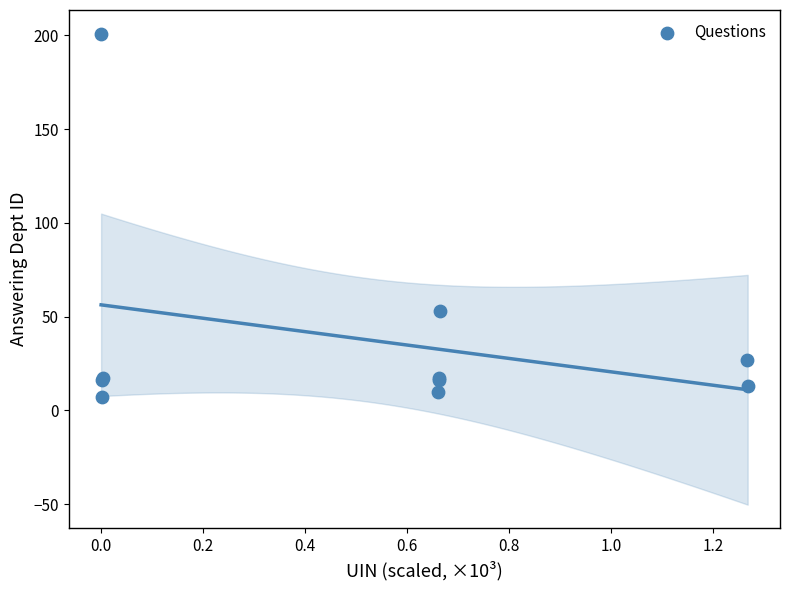

What Y value in the scatter plot is closest to 104?

53